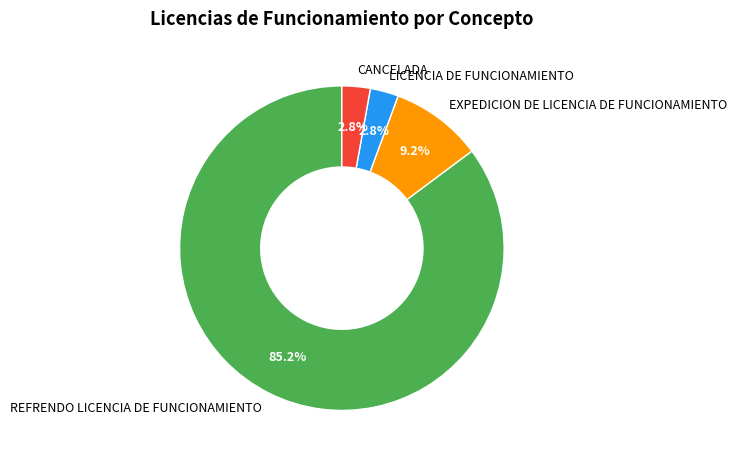

To the nearest percent, what percentage of the pie is EXPEDICION DE LICENCIA DE FUNCIONAMIENTO?

9%